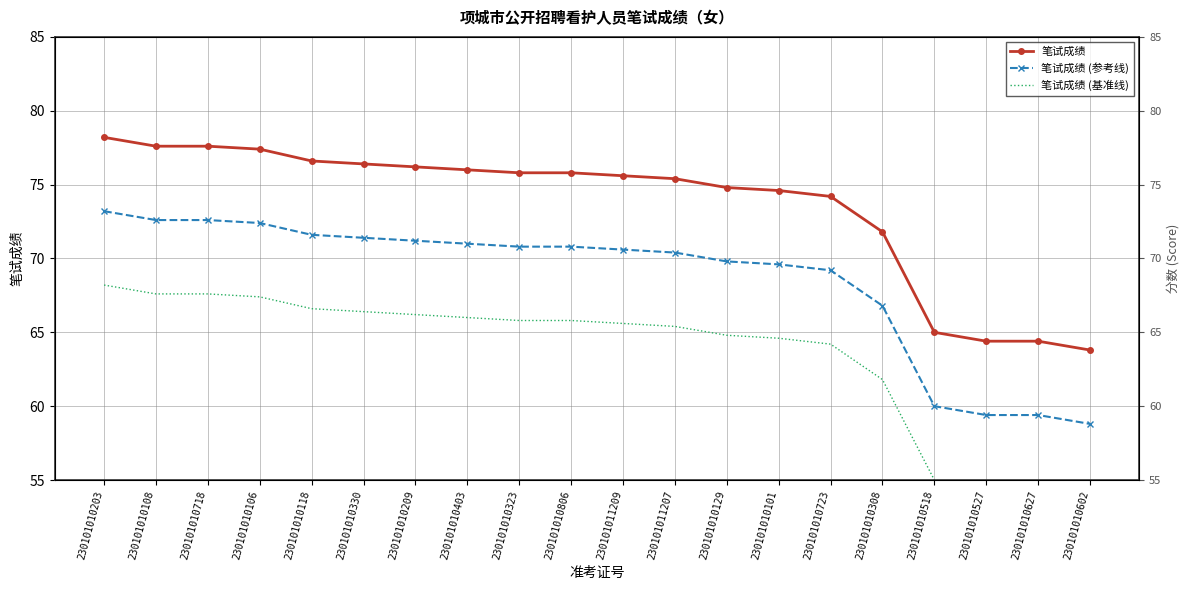

Is it true that 笔试成绩 equals 76.6 at 230101010118?

True